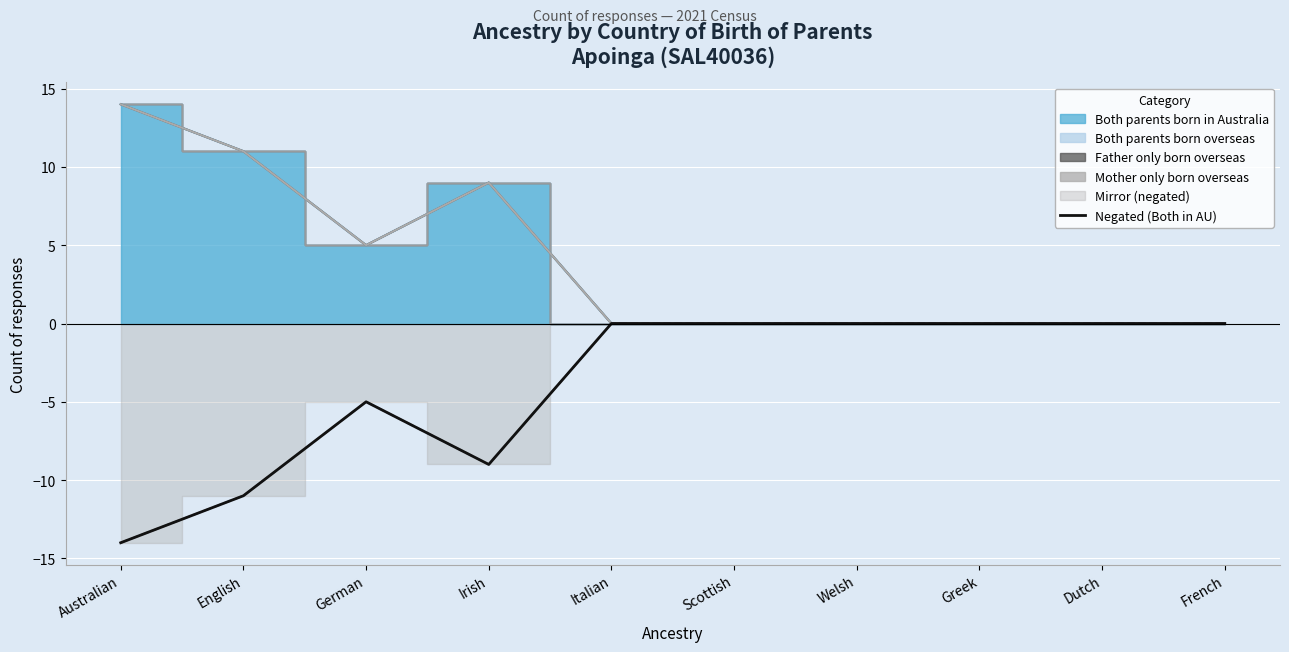

Is it true that Negated (Both in AU) equals -8 at Italian?

False